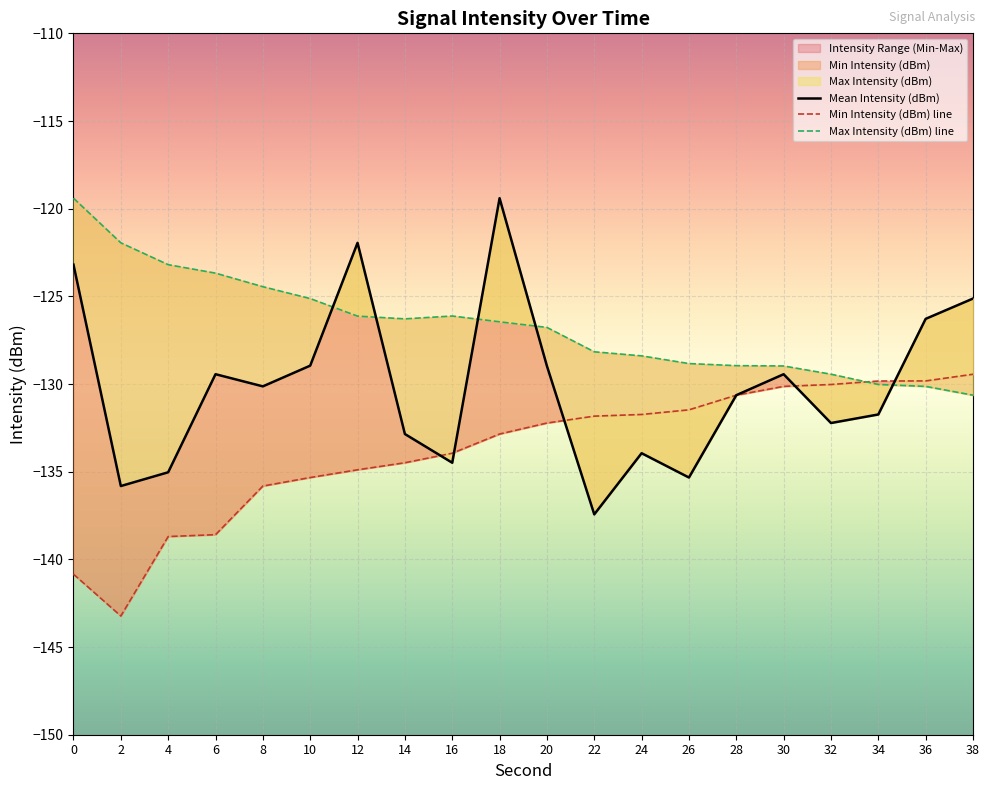

True or false: Mean Intensity (dBm) has more than 1 points higher than both neighbors.

True